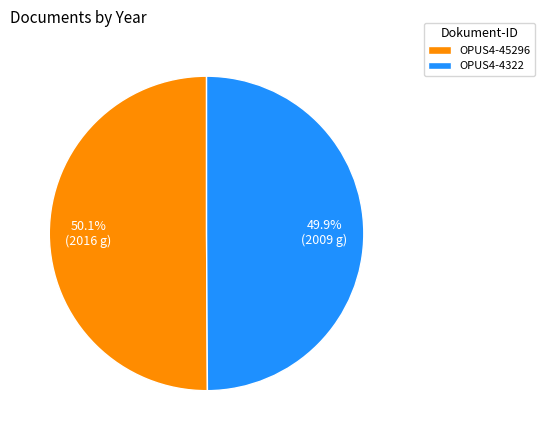

Is there any slice that represents more than half of the pie?

Yes